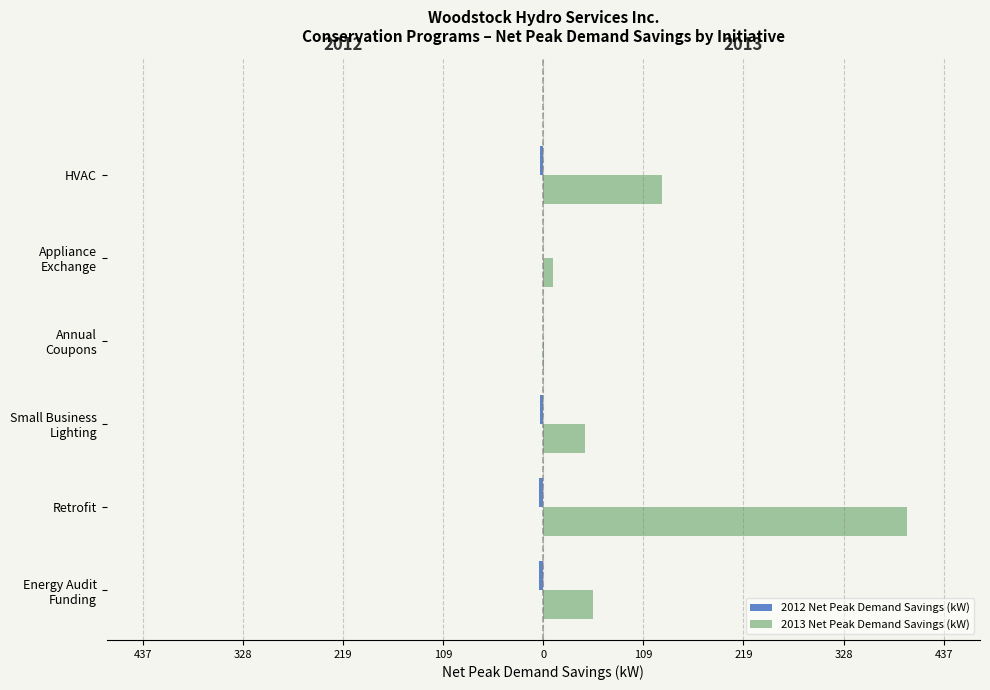

What are all the series names shown in the legend?

2012 Net Peak Demand Savings (kW), 2013 Net Peak Demand Savings (kW)